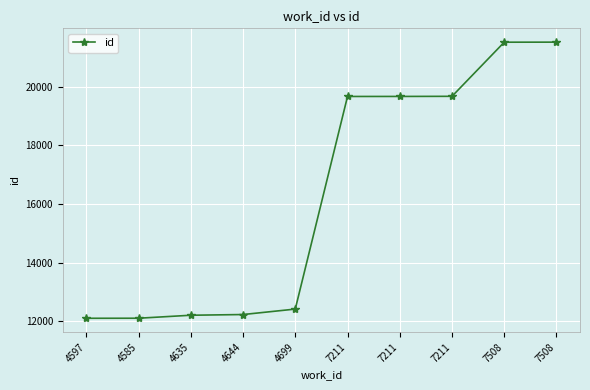

How many values are below 19668?

5